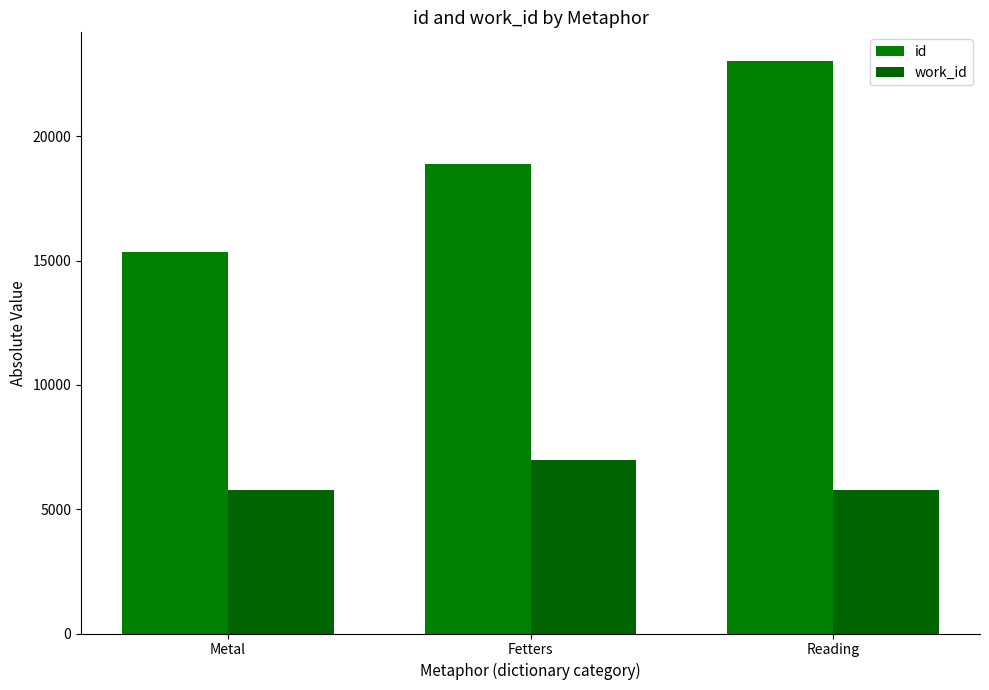

What is the lowest value of the work_id series?

5761